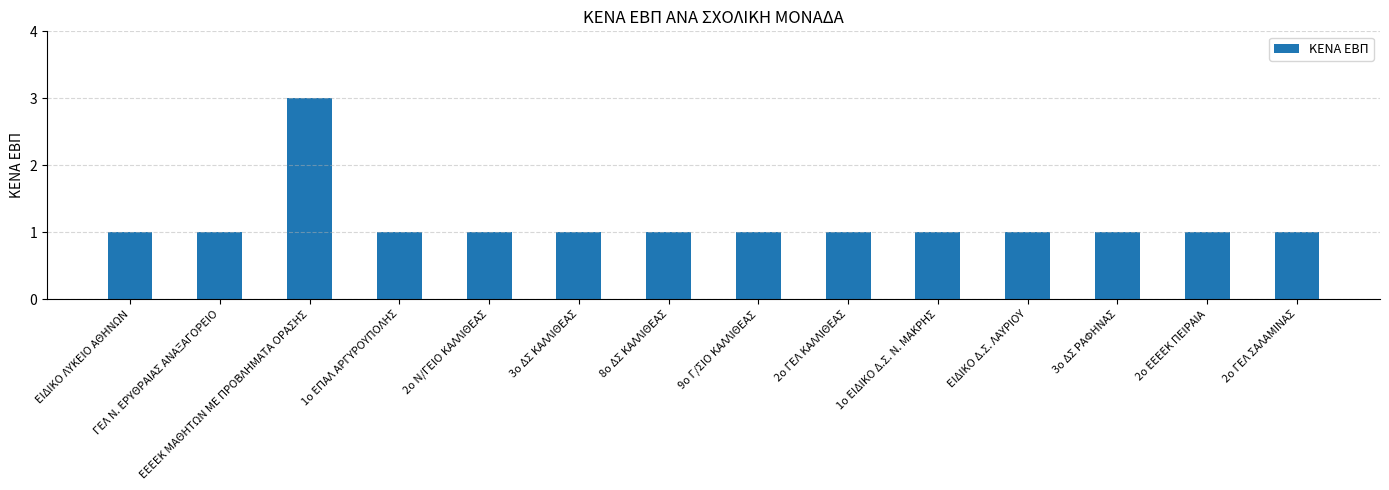

Which category has the highest value across all series?

ΕΕΕΕΚ ΜΑΘΗΤΩΝ ΜΕ ΠΡΟΒΛΗΜΑΤΑ ΟΡΑΣΗΣ